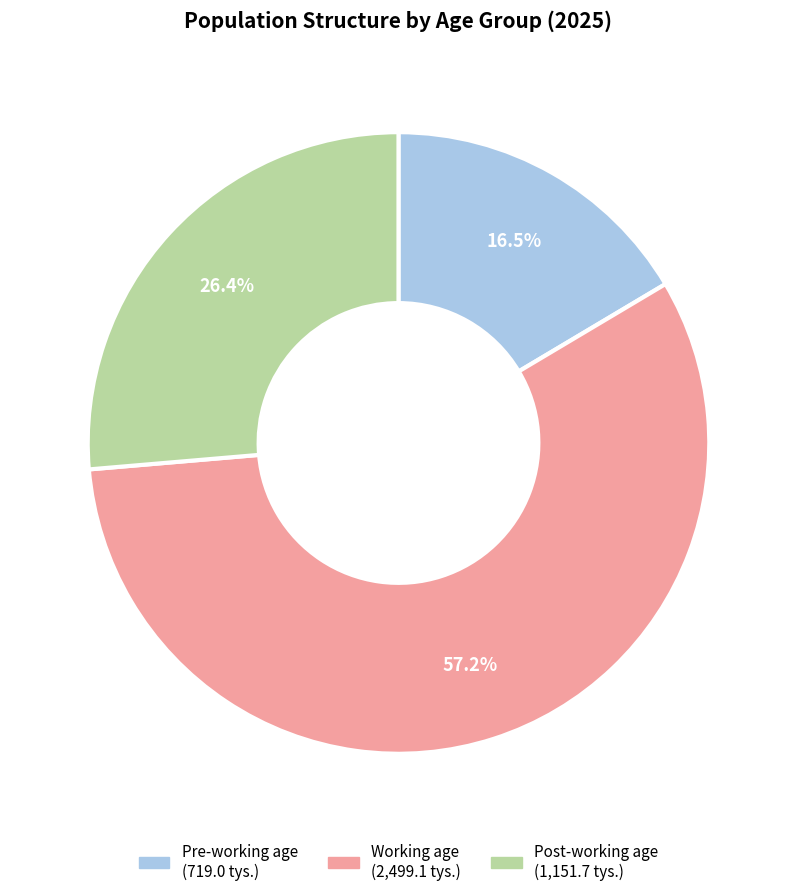

What is the ratio of the value at Working age to the value at Post-working age?

2.2